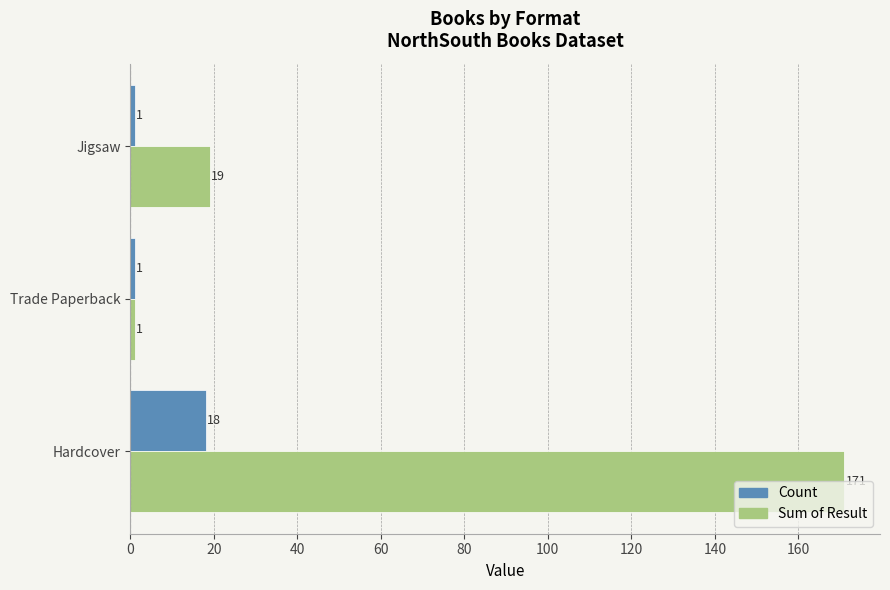

Is the value of Count at Jigsaw greater than the value of Sum of Result at Jigsaw?

No